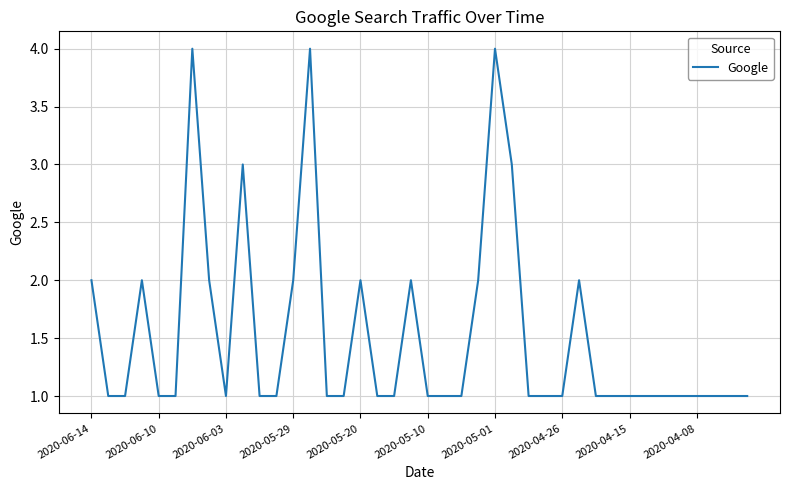

What is the difference between the maximum and minimum values?

3